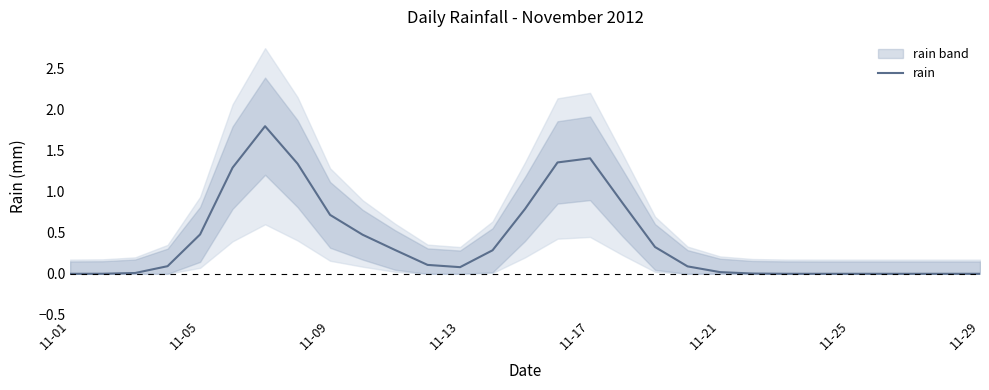

Reading left to right, what are all the values shown in this chart?

0.0	0.0	0.0	0.1	0.5	1.3	1.8	1.3	0.7	0.5	0.3	0.1	0.1	0.3	0.8	1.4	1.4	0.9	0.3	0.1	0.0	0.0	0.0	0.0	0.0	0.0	0.0	0.0	0.0